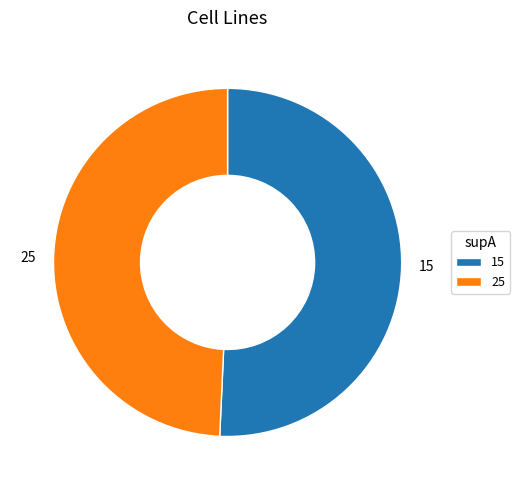

Which category accounts for the majority?

15